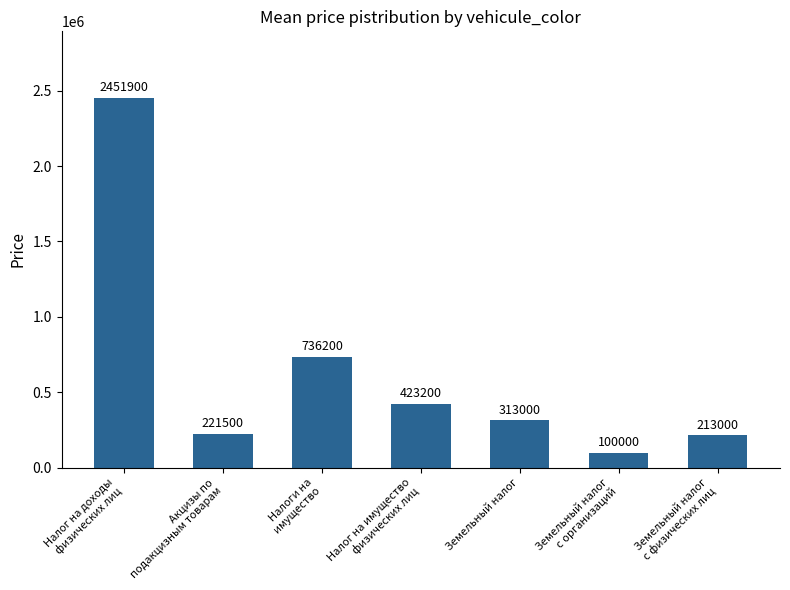

What is the greatest value displayed?

2451900